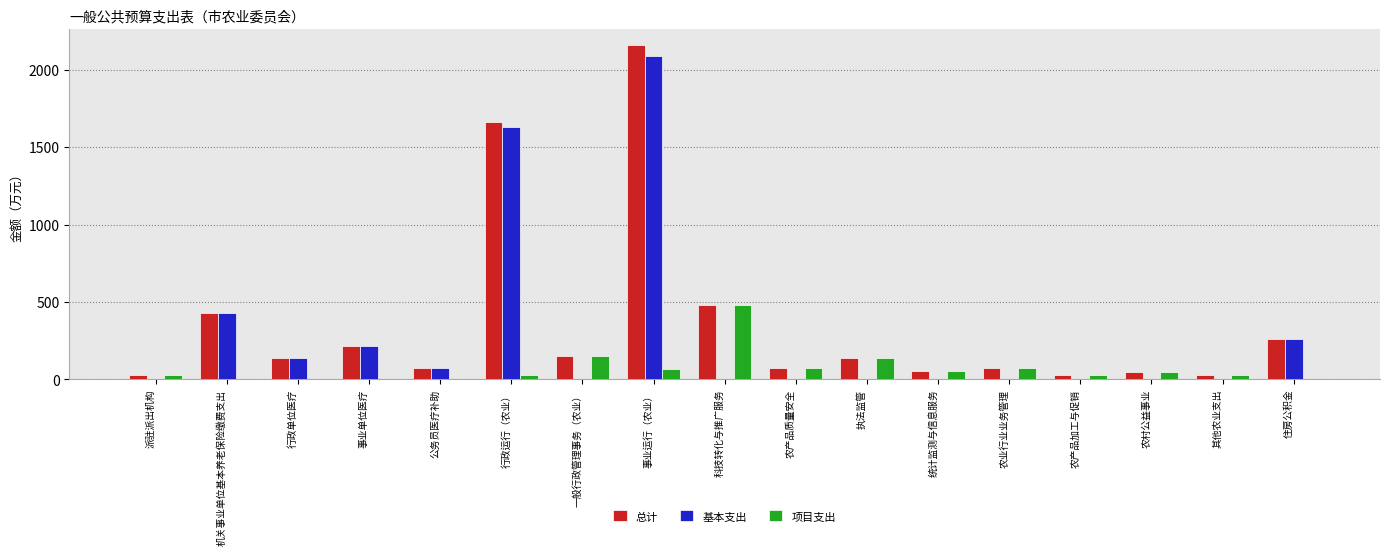

How many groups of bars are there?

17